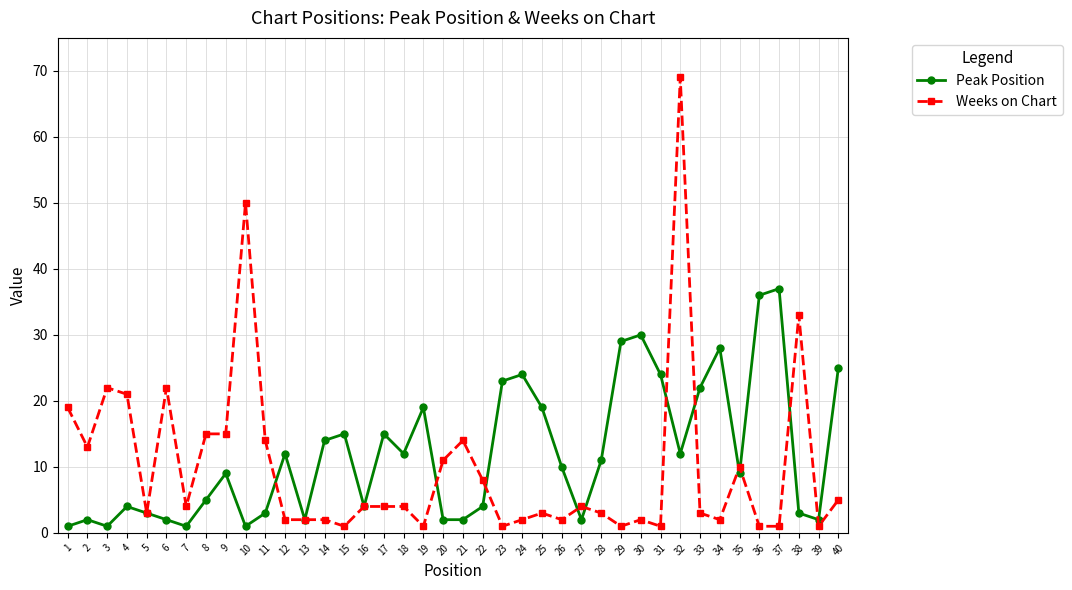

True or false: Peak Position has more than 1 points higher than both neighbors.

True